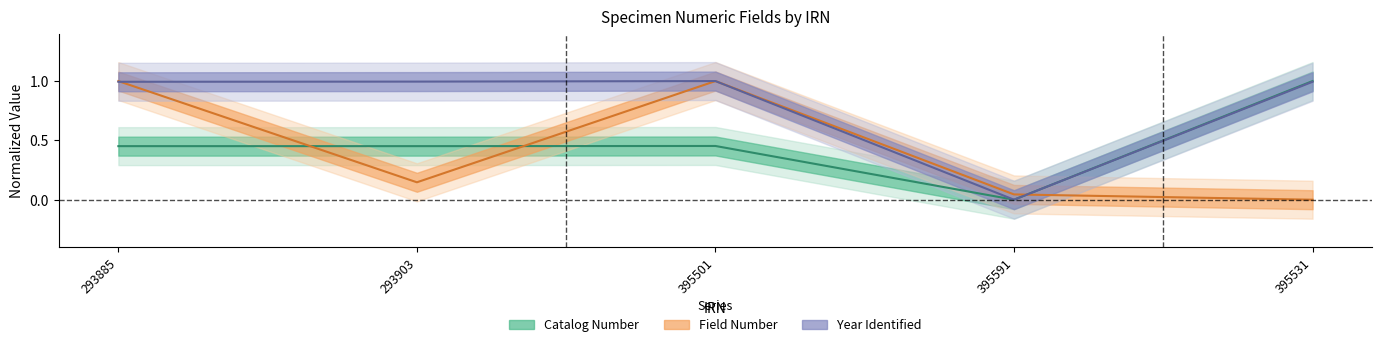

What is the label of the 1st point from the left?

293885